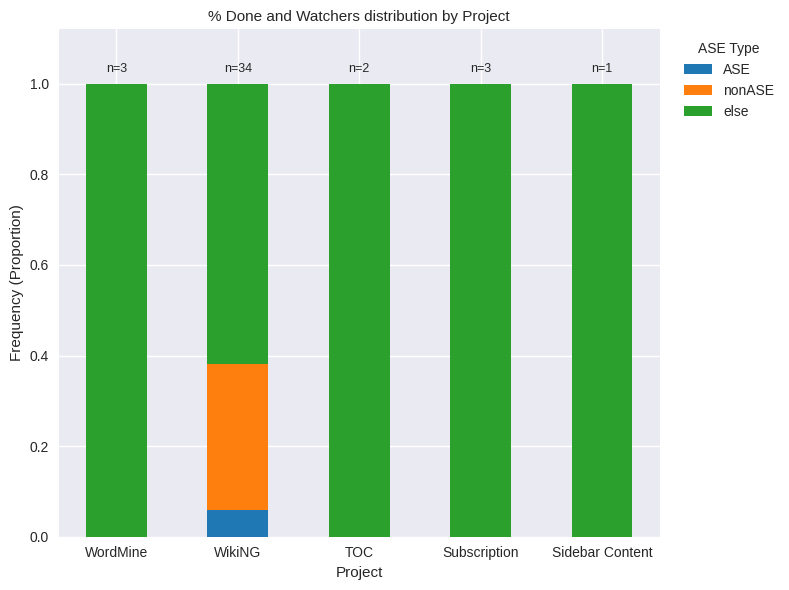

True or false: ASE has a value of 0.0 at WordMine.

True